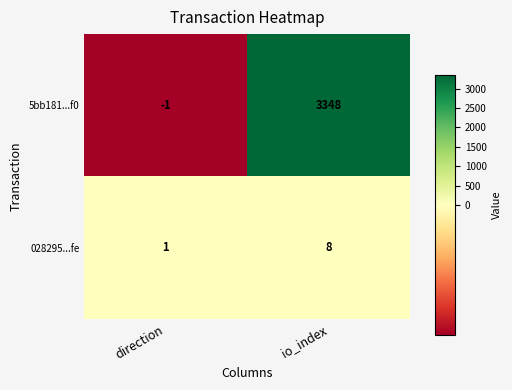

What is the difference between the 028295...fe values at direction and io_index?

7